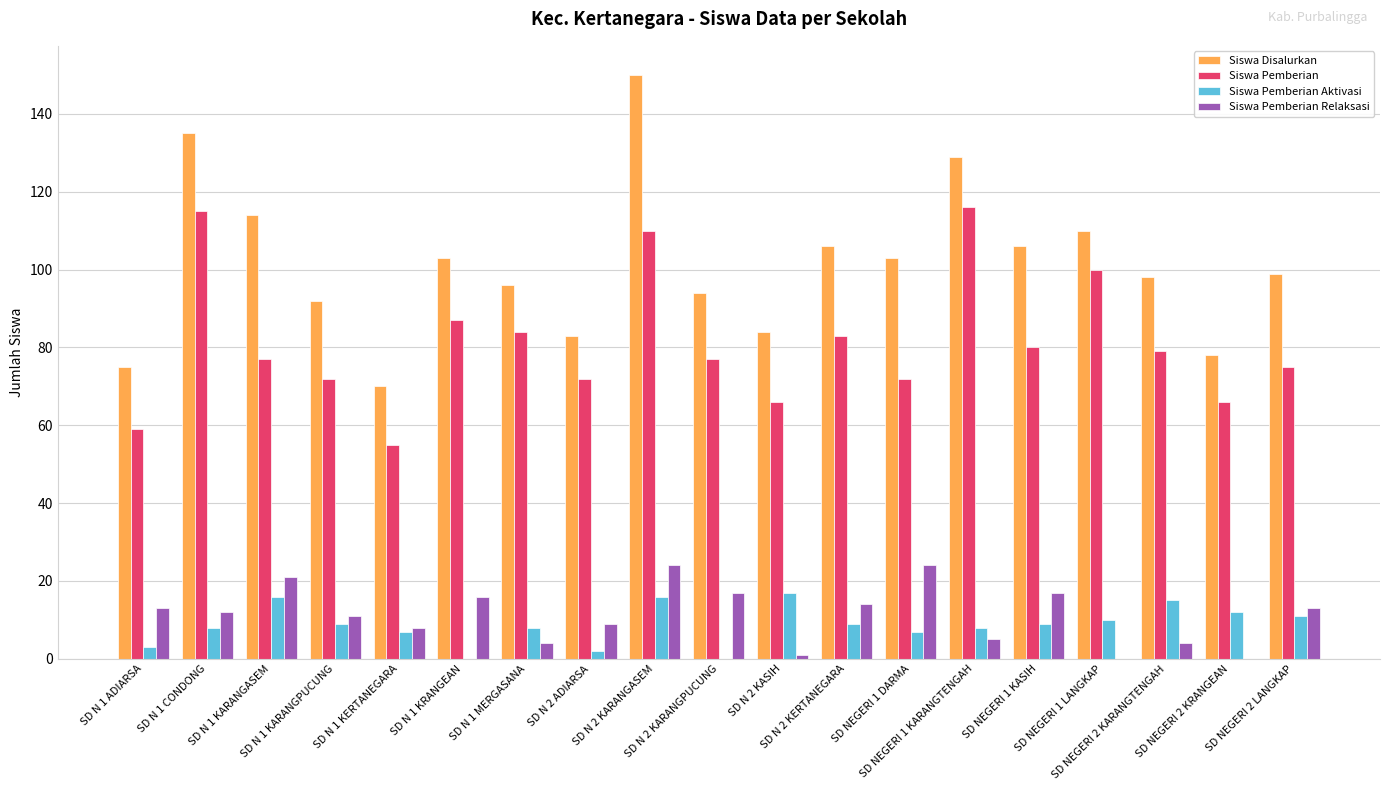

What is the sum of all Siswa Pemberian Aktivasi values?

167